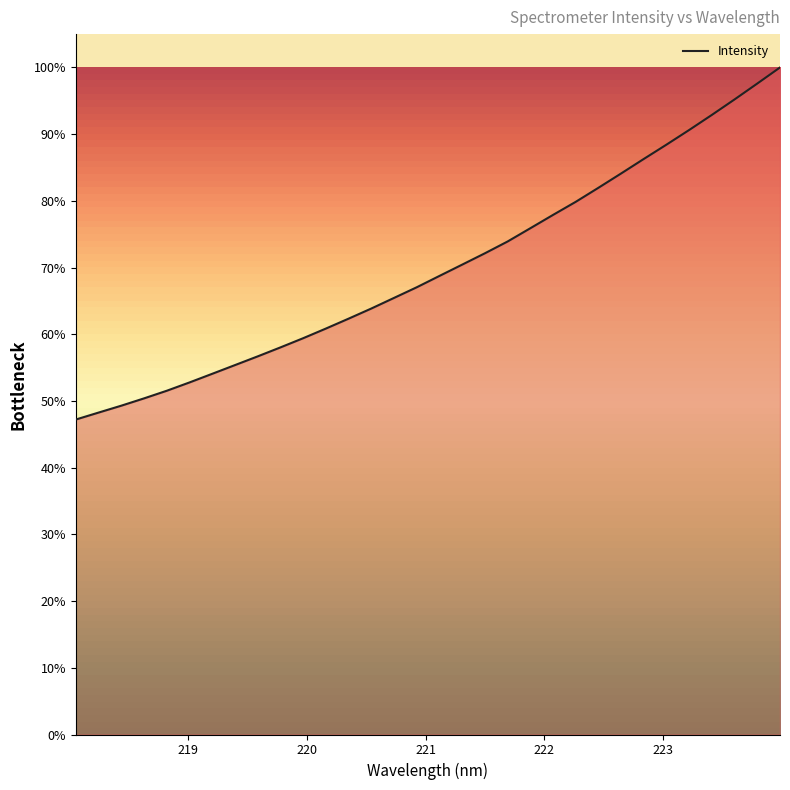

What is the minimum value shown in the chart?

47.2